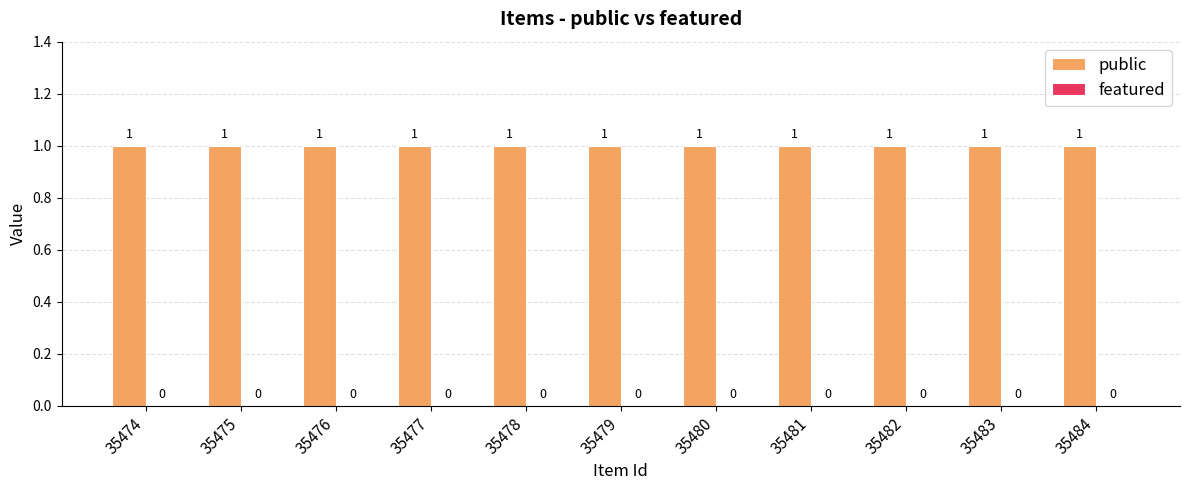

How many distinct data groups are displayed?

2